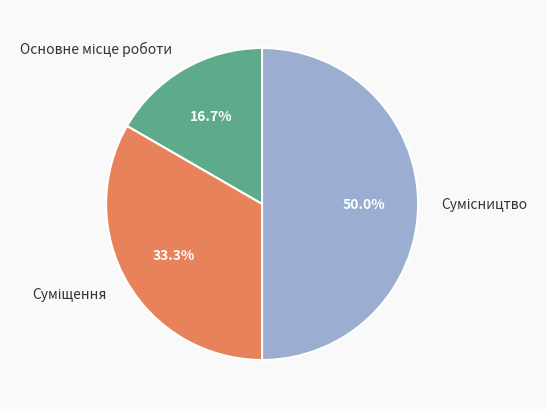

The Суміщення slice represents 33% of the pie. True or false?

True